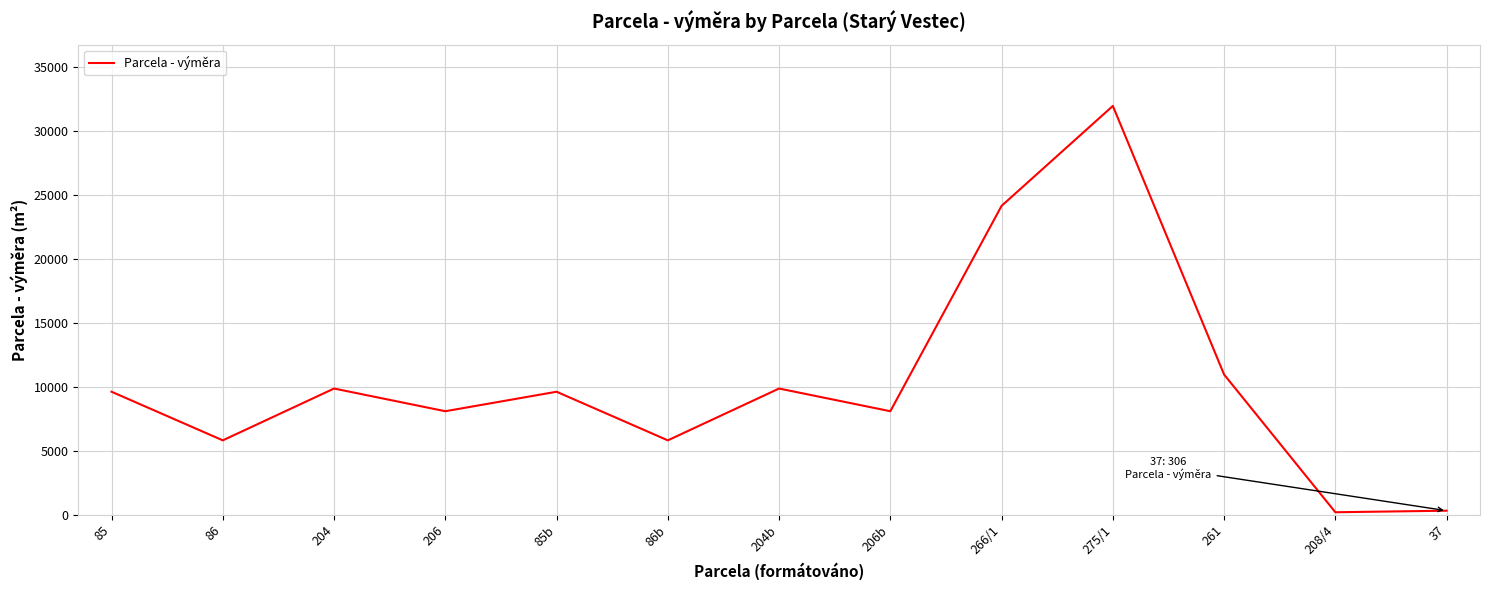

What is the difference between the second highest and minimum values?

23977